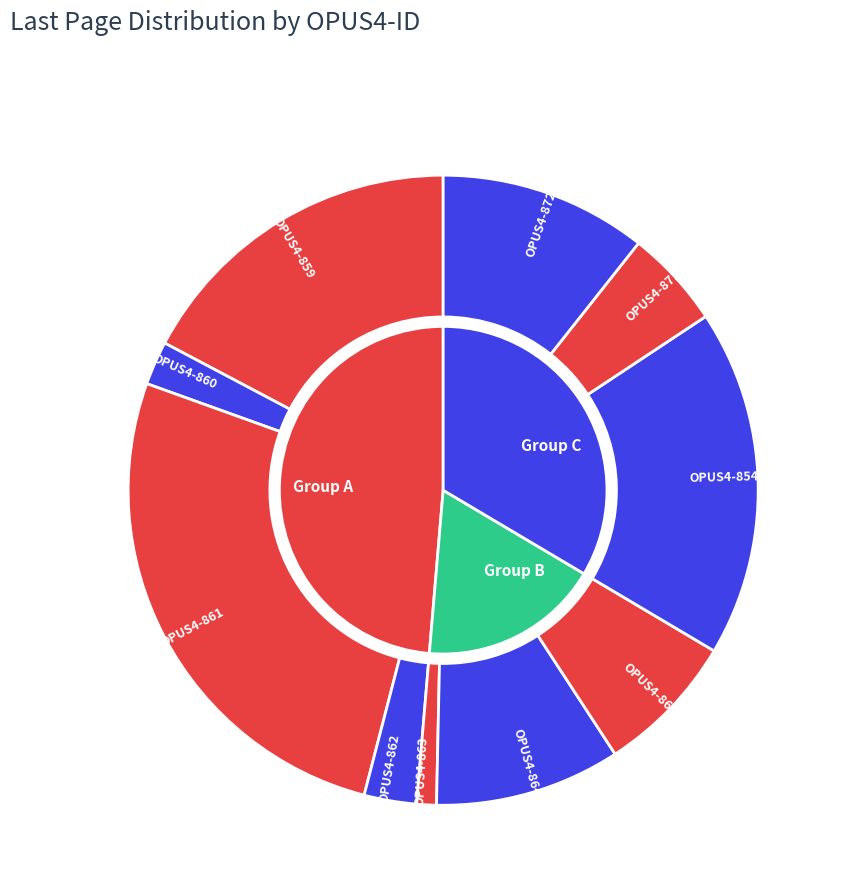

To the nearest percent, what percentage of the pie is OPUS4-859?

17%